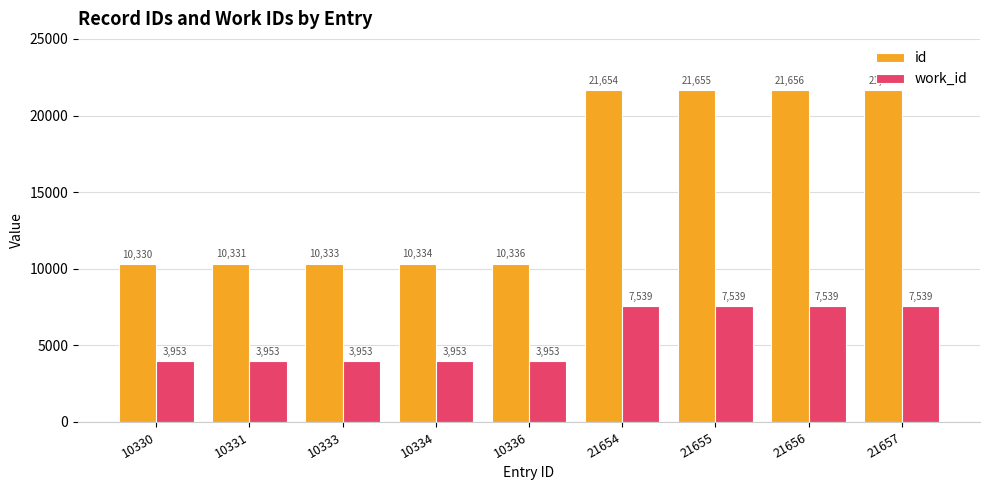

Reading left to right, what are all the values shown in this chart?

id: 10330=10330	10331=10331	10333=10333	10334=10334	10336=10336	21654=21654	21655=21655	21656=21656	21657=21657
work_id: 10330=3953	10331=3953	10333=3953	10334=3953	10336=3953	21654=7539	21655=7539	21656=7539	21657=7539